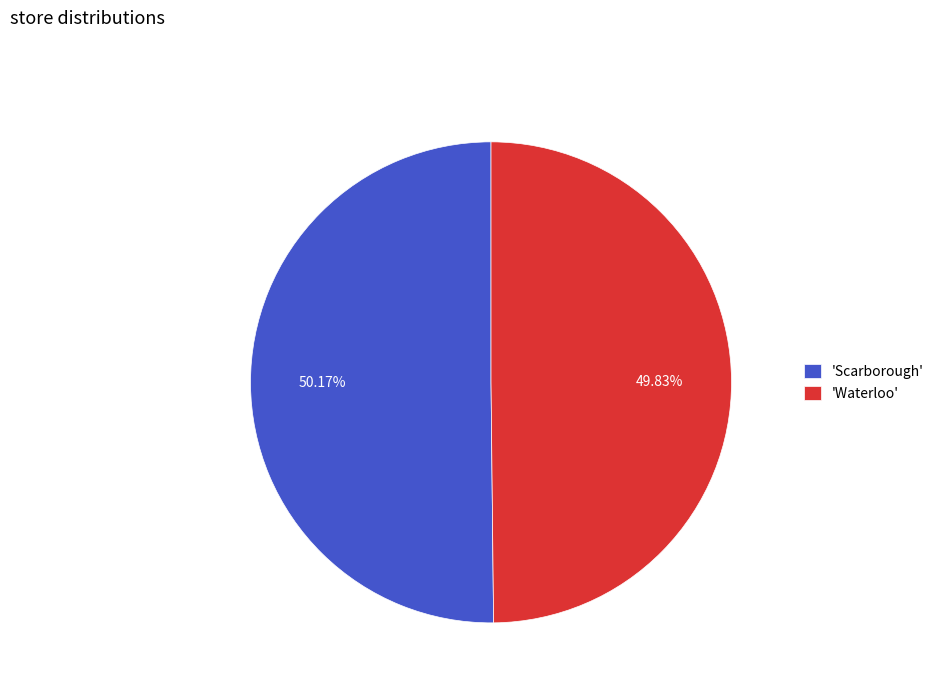

What is the ratio of the value at 'Scarborough' to the value at 'Waterloo'?

1.0